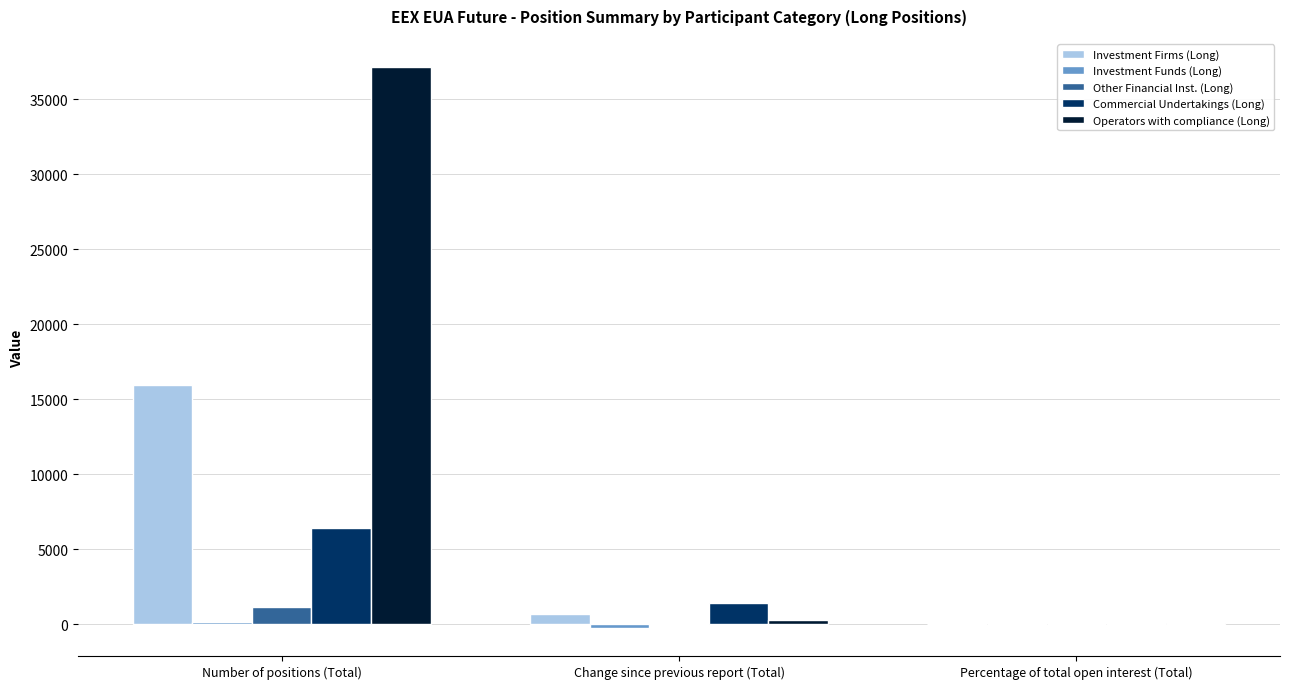

Between Number of positions (Total) and Change since previous report (Total), which series saw the biggest shift?

Operators with compliance (Long)